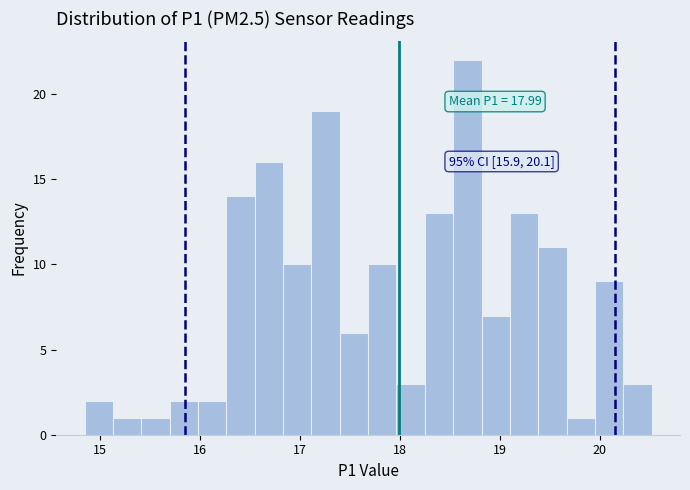

Around what value on the x-axis is the tallest bar? Give the approximate position of its centre, as read against the axis.

18.7